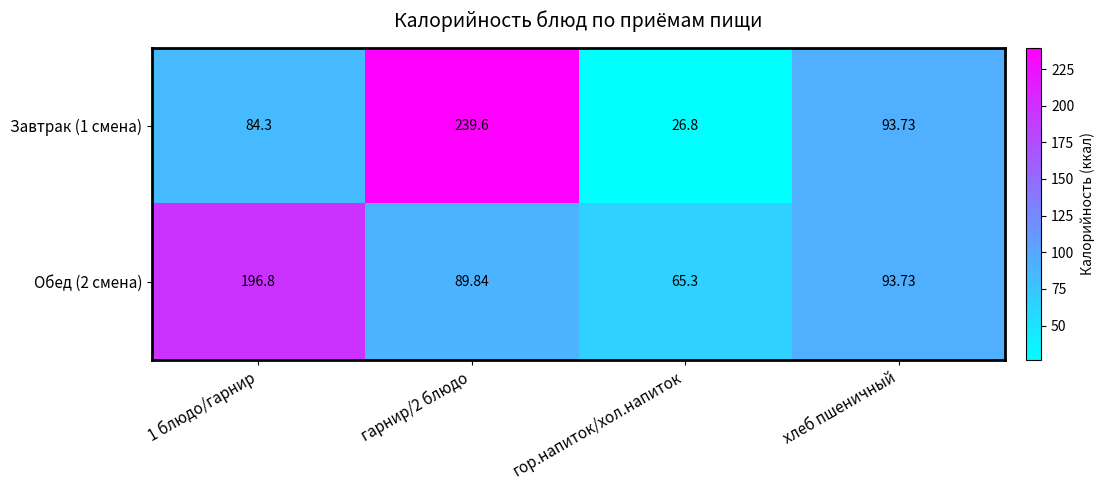

Is the value of Обед (2 смена) at 1 блюдо/гарнир greater than the value of Завтрак (1 смена) at 1 блюдо/гарнир?

Yes